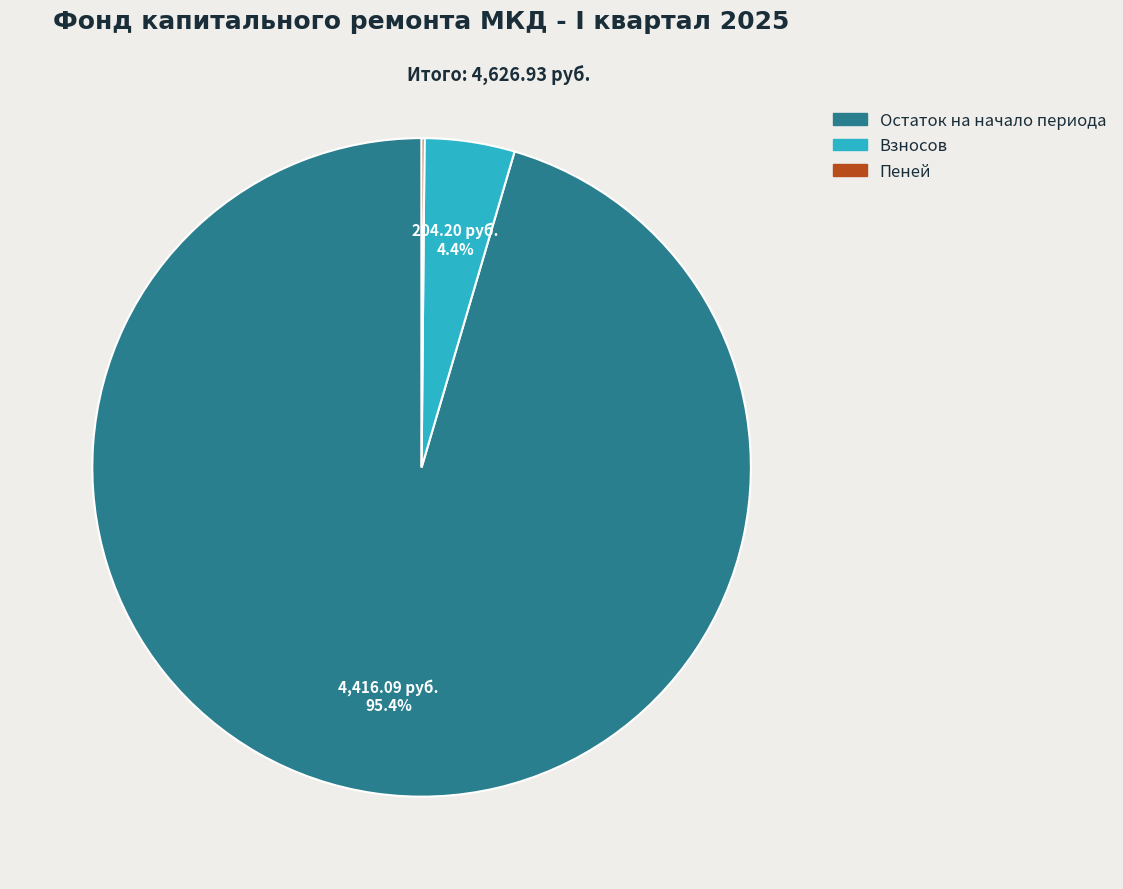

Does any single category account for the majority?

Yes